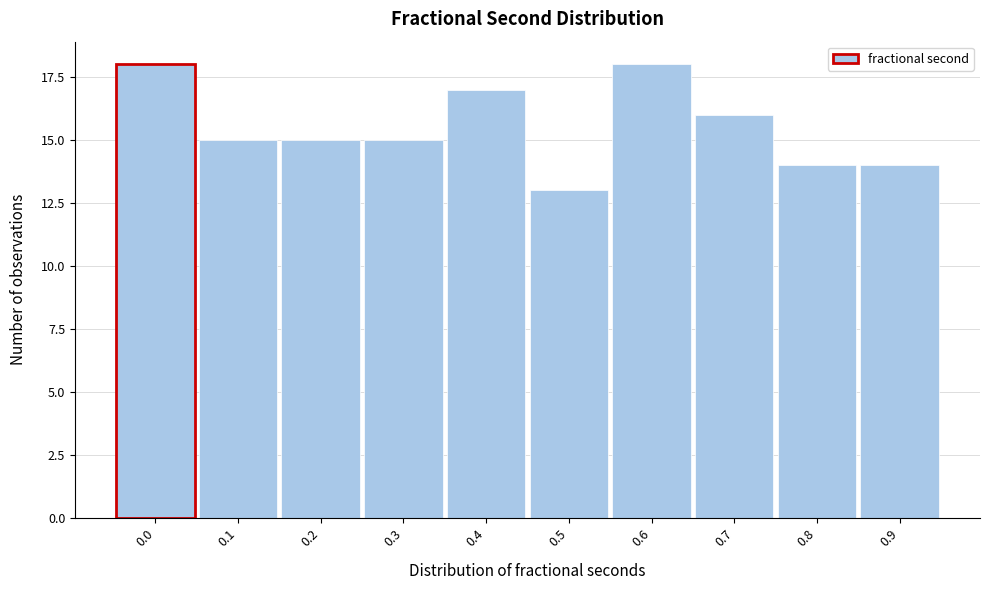

Reading left to right, list all the values displayed in this chart.

18	15	15	15	17	13	18	16	14	14